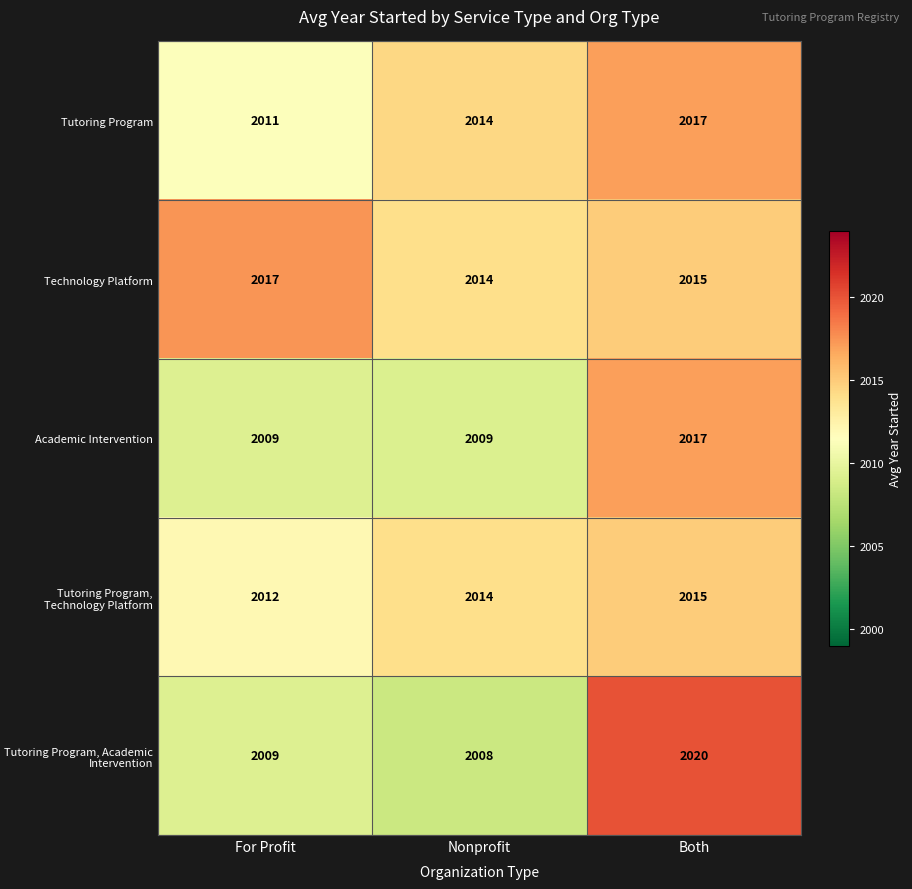

What is the maximum value shown in the chart?

2020